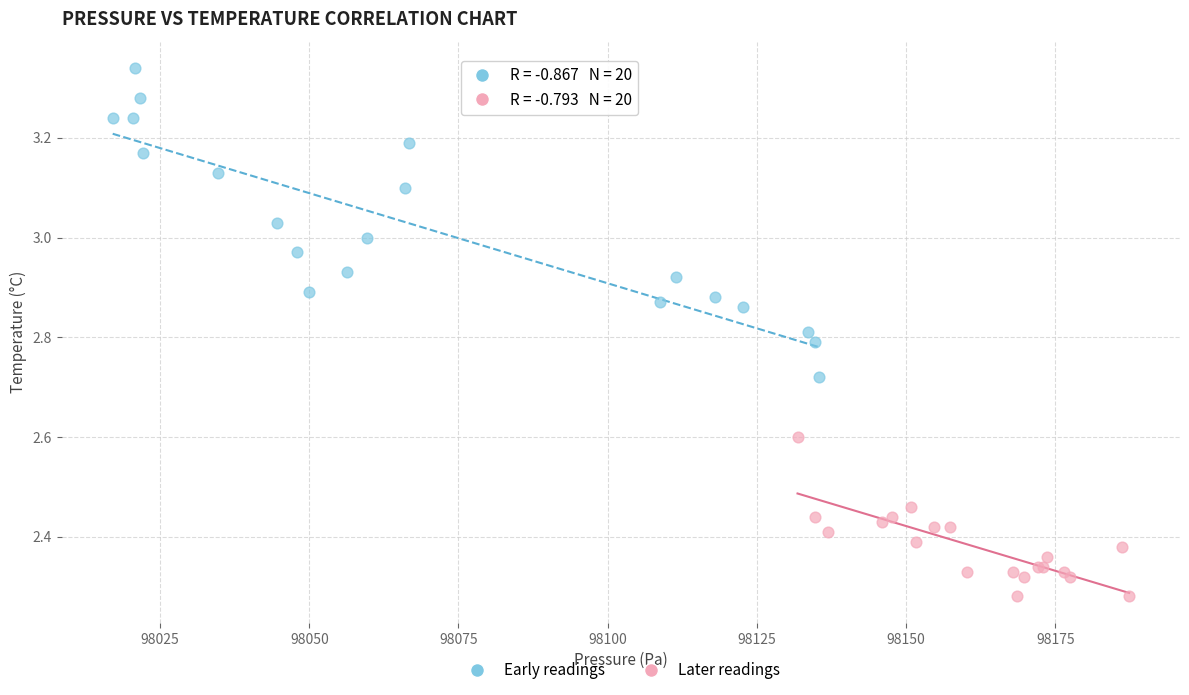

Which series has the largest Y range (max minus min)?

Early readings